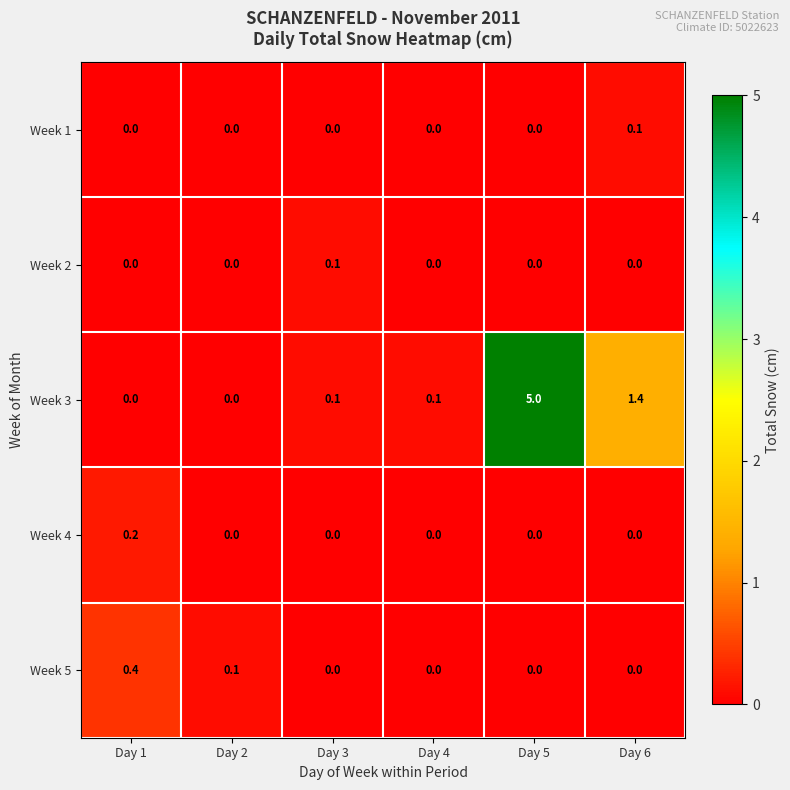

Which series changed the most between Day 1 and Day 6?

Week 3